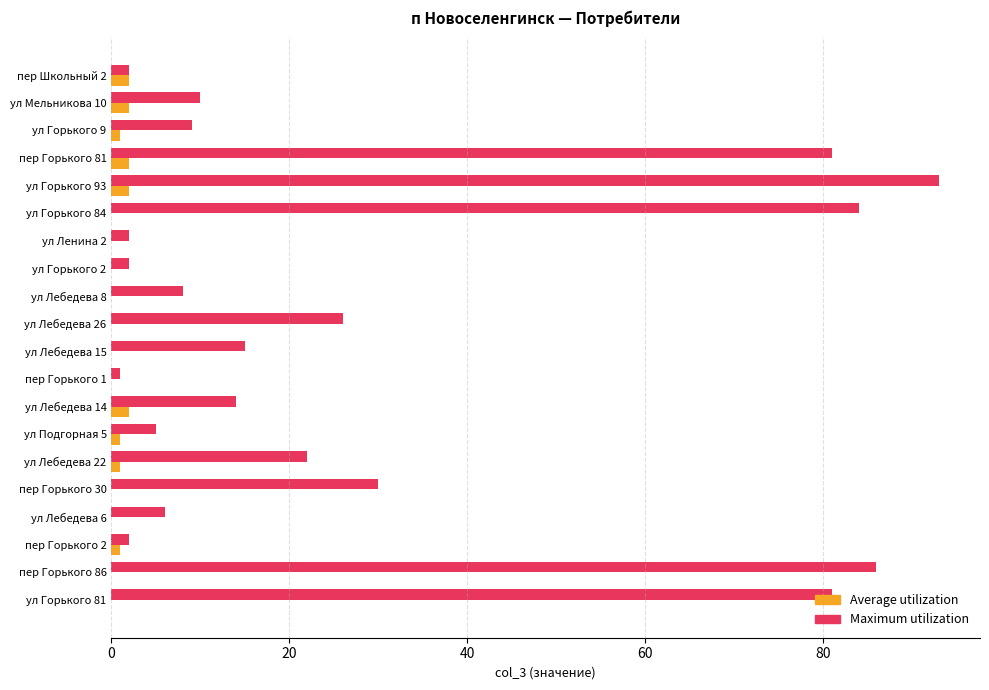

What is the sum of all Maximum utilization values?

579